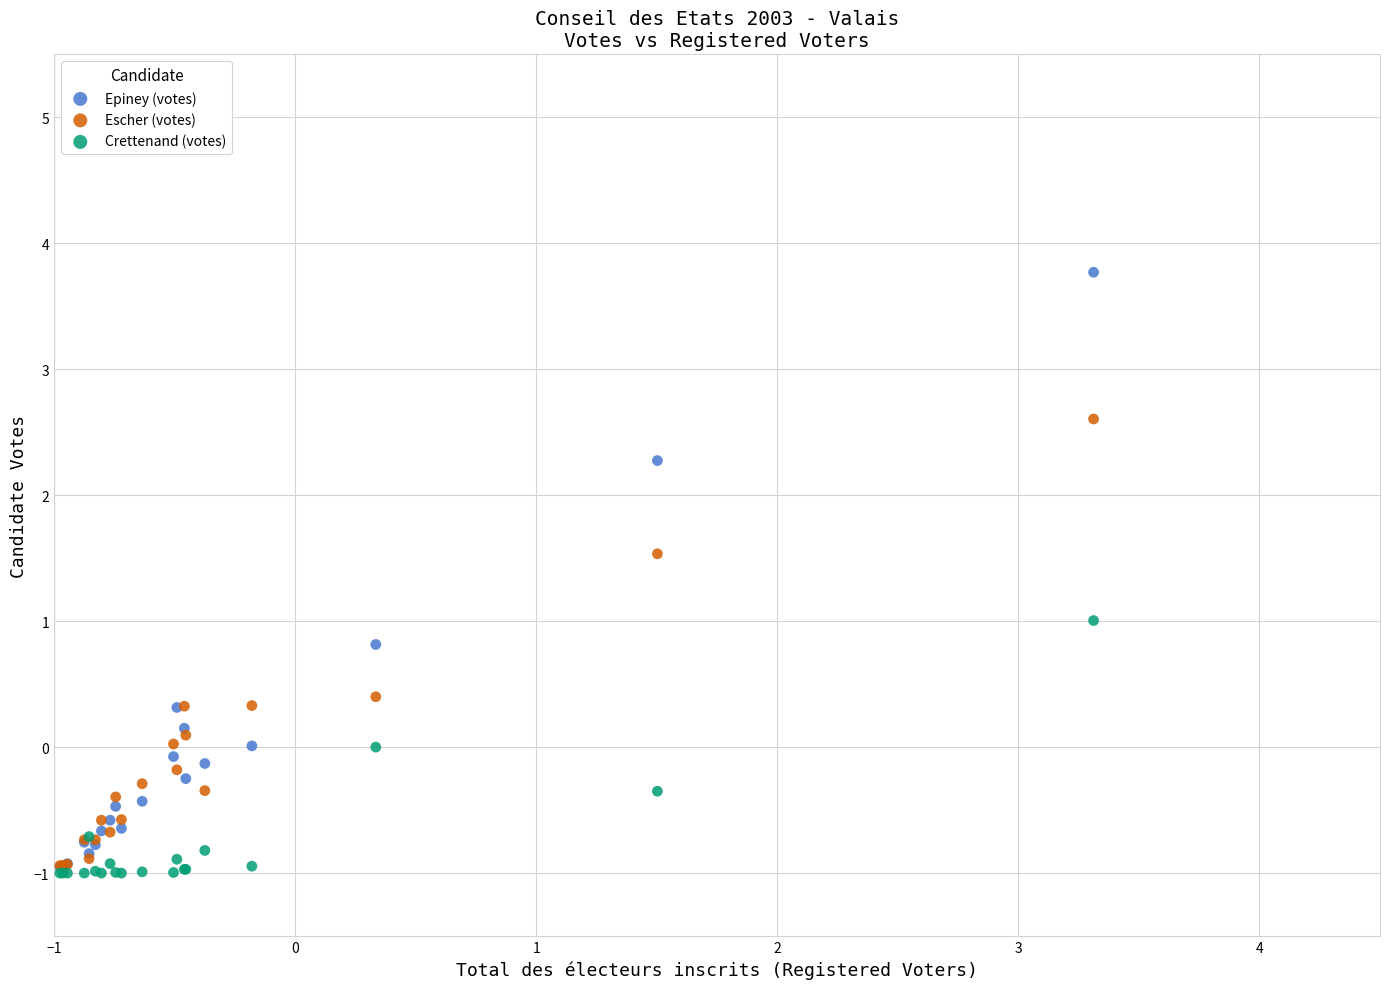

What are all the series names shown in the legend?

Epiney (votes), Escher (votes), Crettenand (votes)